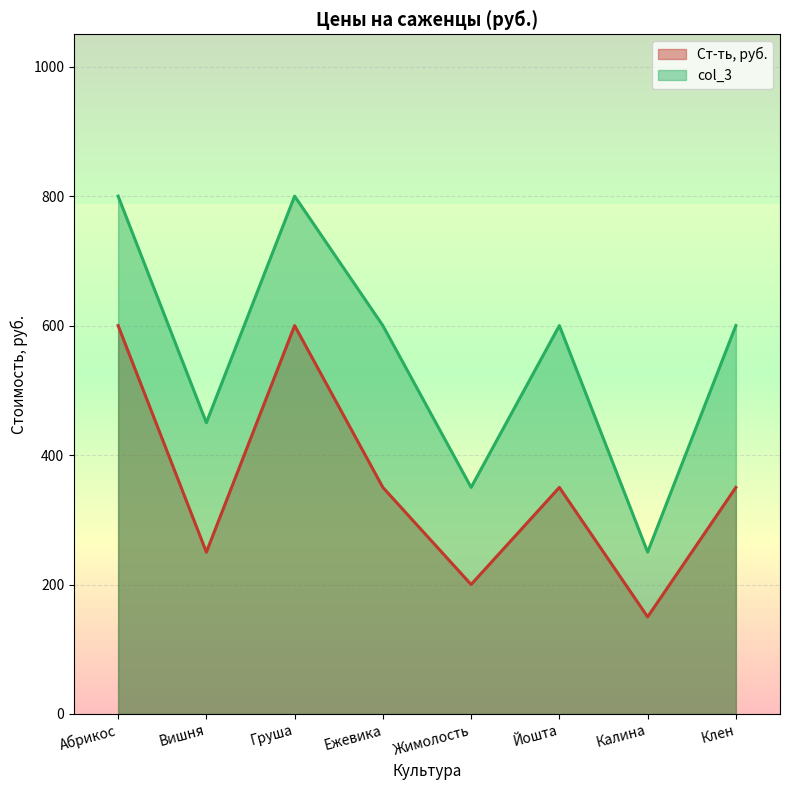

Does the chart display data point markers on the line(s)?

No